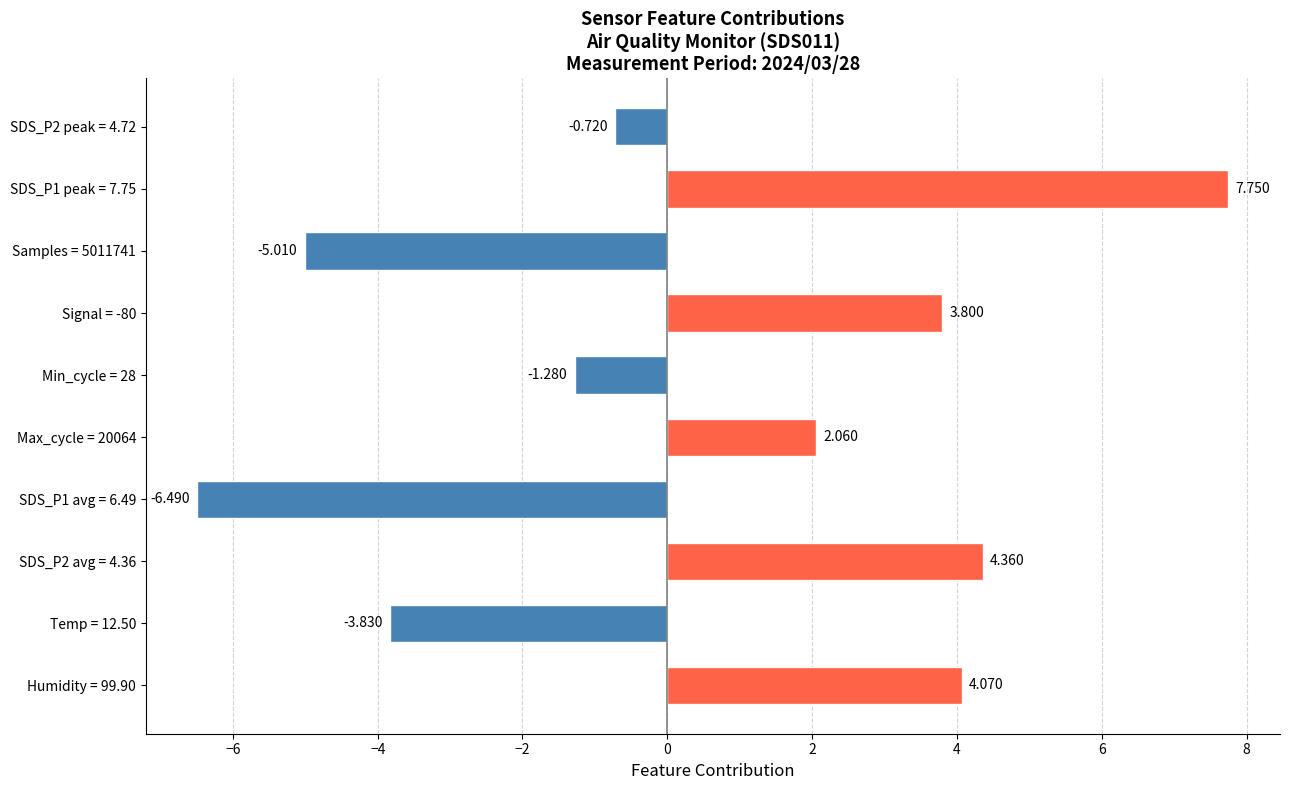

Count the number of values greater than 2.

5